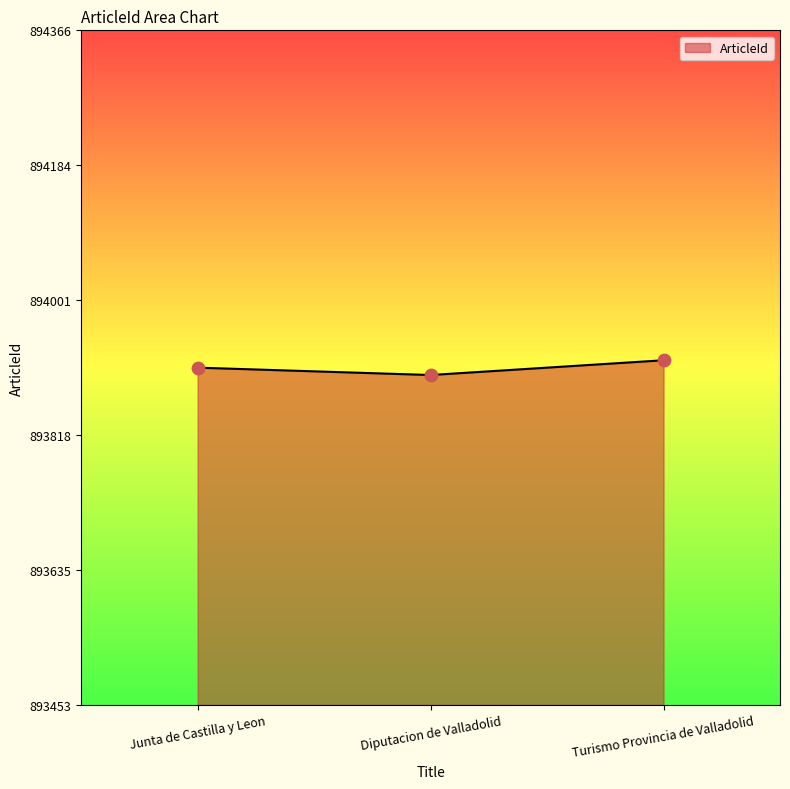

Between Turismo Provincia de Valladolid and Diputacion de Valladolid, which is larger?

Turismo Provincia de Valladolid